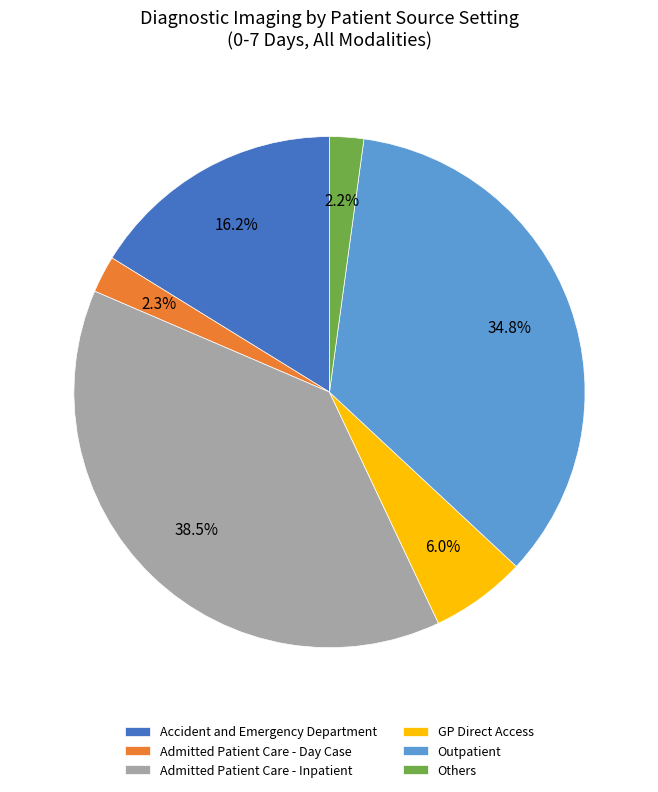

To the nearest percent, what is the average slice percentage?

17%